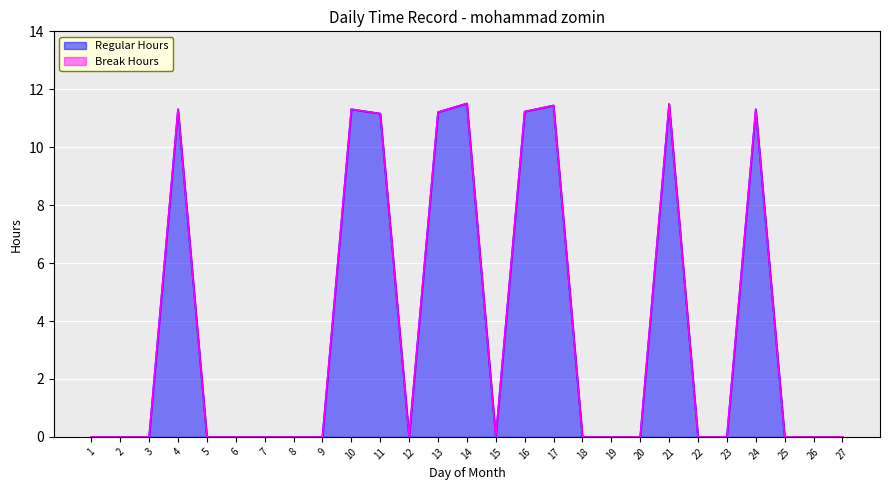

At which label is the value closest to 5?

1